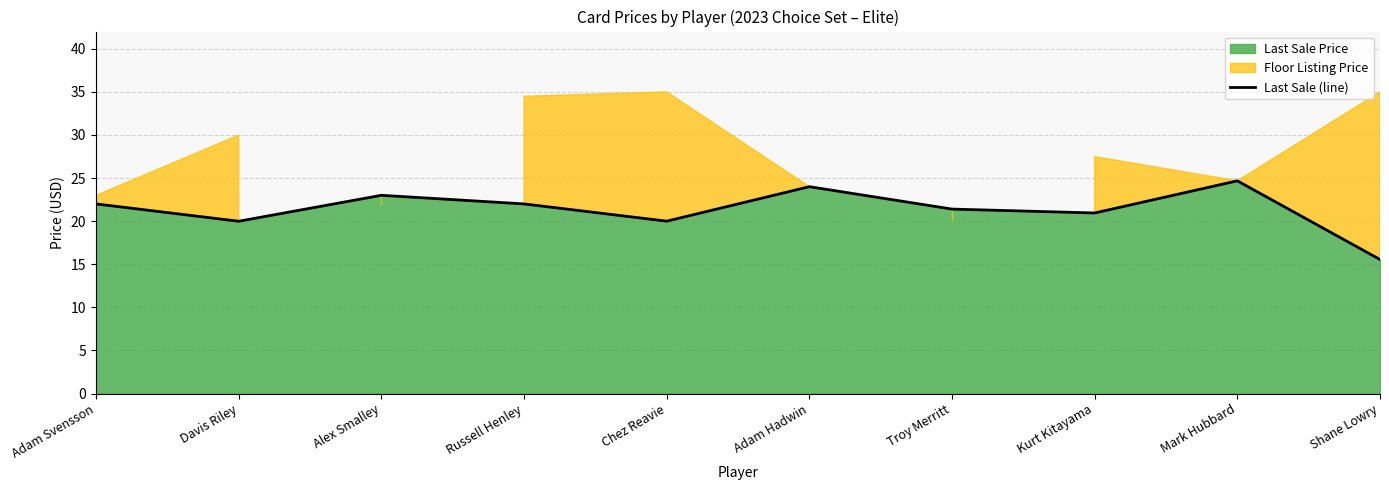

How many values are below 22?

5